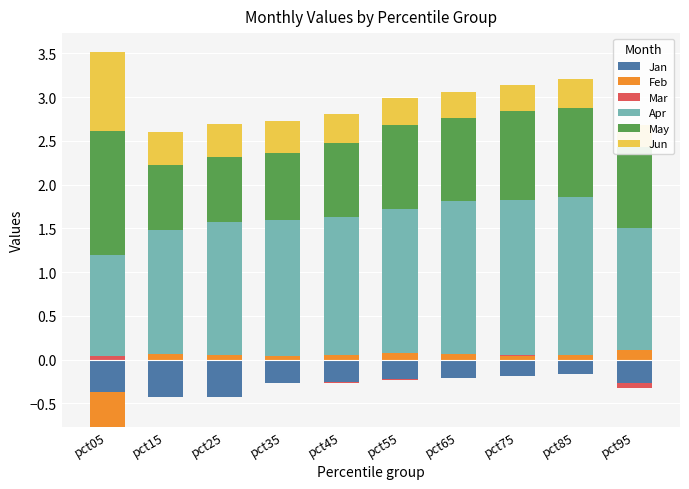

How many data points in Mar are above 0?

4